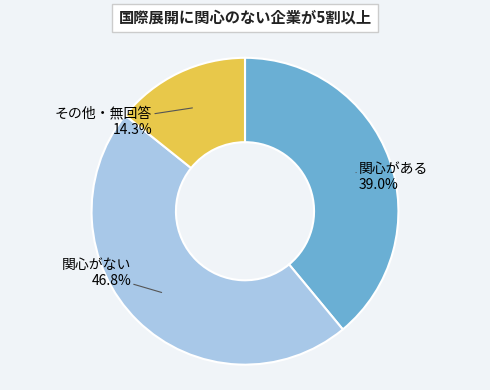

How many slices are in this pie chart?

3